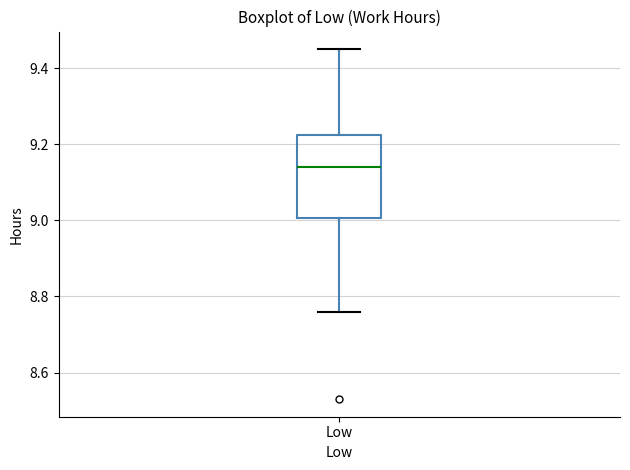

Where does the lower whisker of the box for Low end on the y-axis? The values are not printed on the chart, so give them approximately, as read against the axis.

8.76